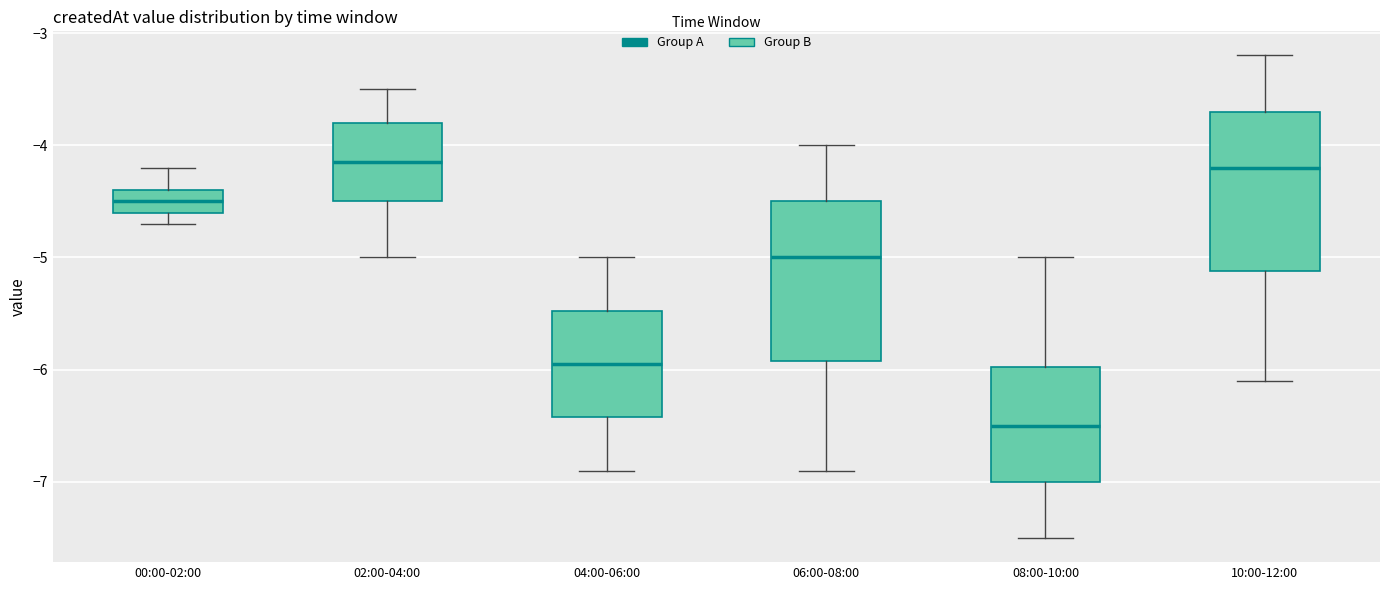

Where does the upper whisker of the box for 02:00-04:00 end on the y-axis? The values are not printed on the chart, so give them approximately, as read against the axis.

-3.5